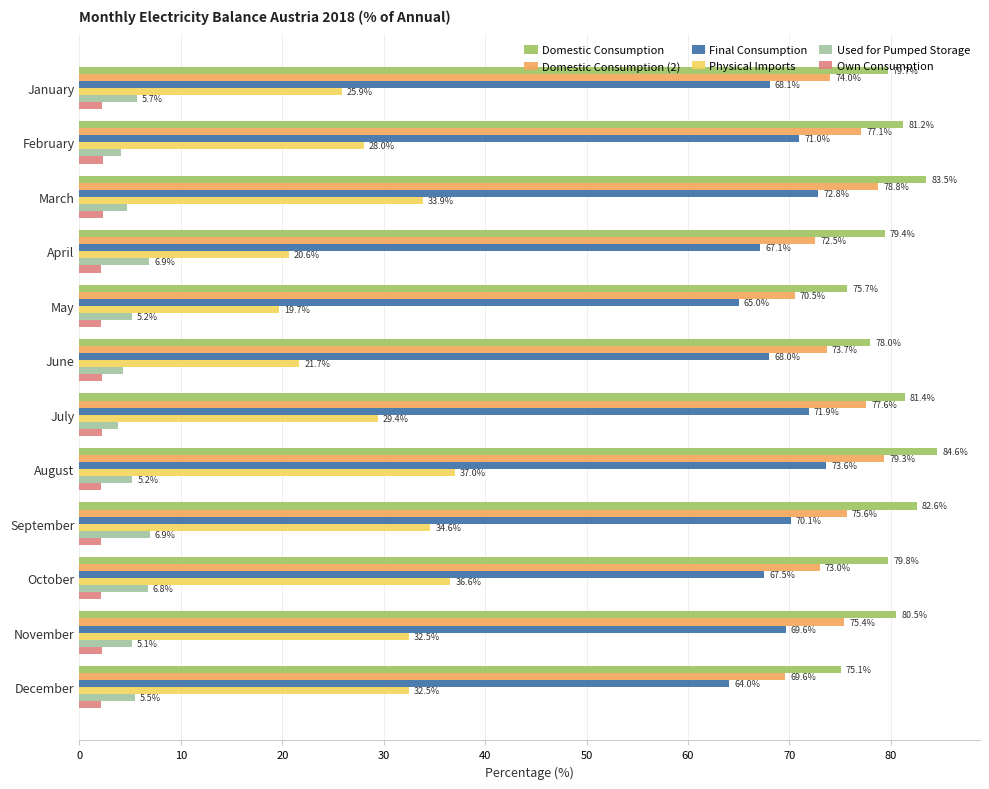

Which series has the largest total across all categories?

Domestic Consumption